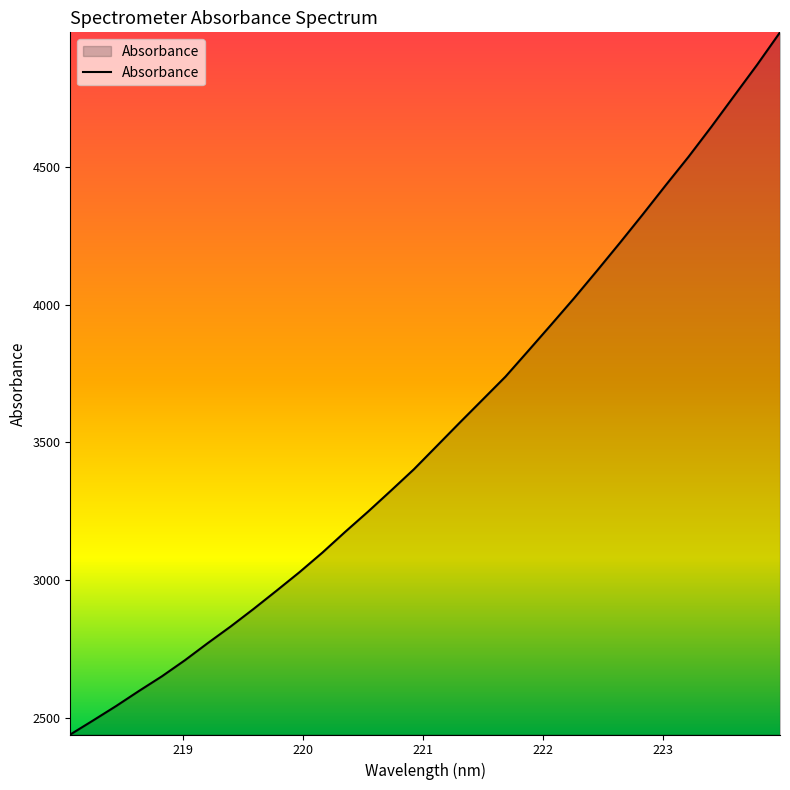

What is the difference between the maximum and minimum values?

2546.8